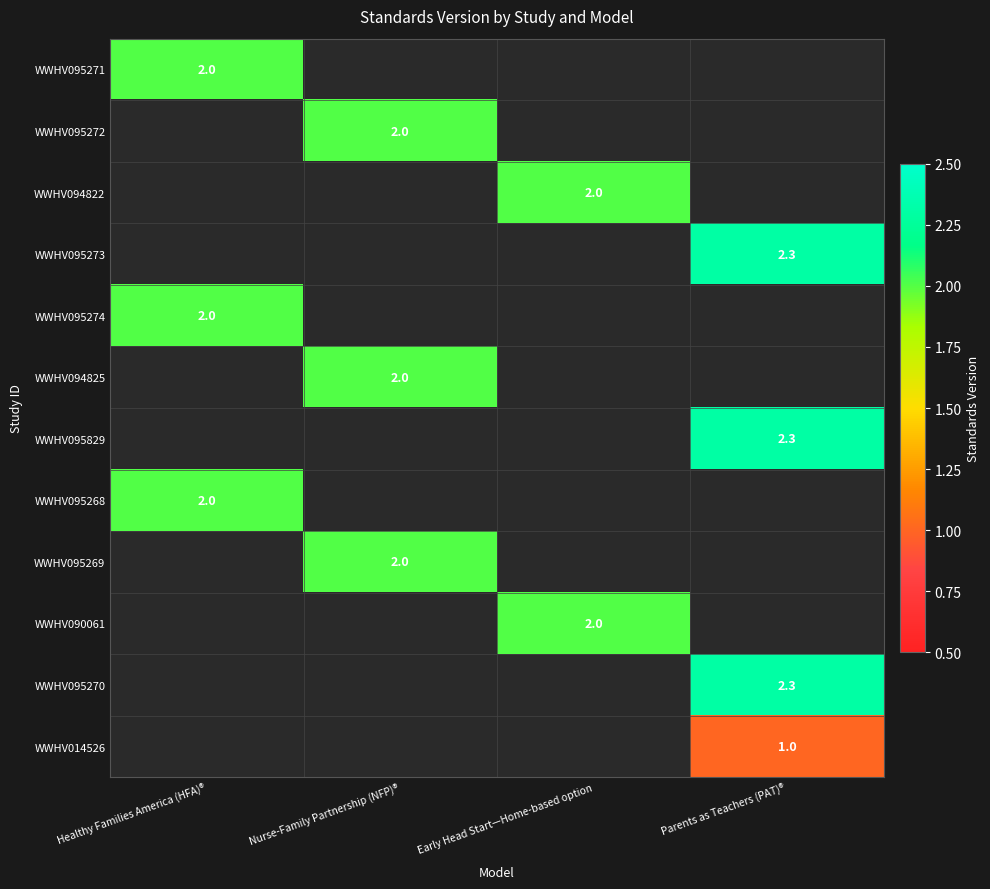

The WWHV095268 series shows 2.8 at Healthy Families America (HFA)®. True or false?

False